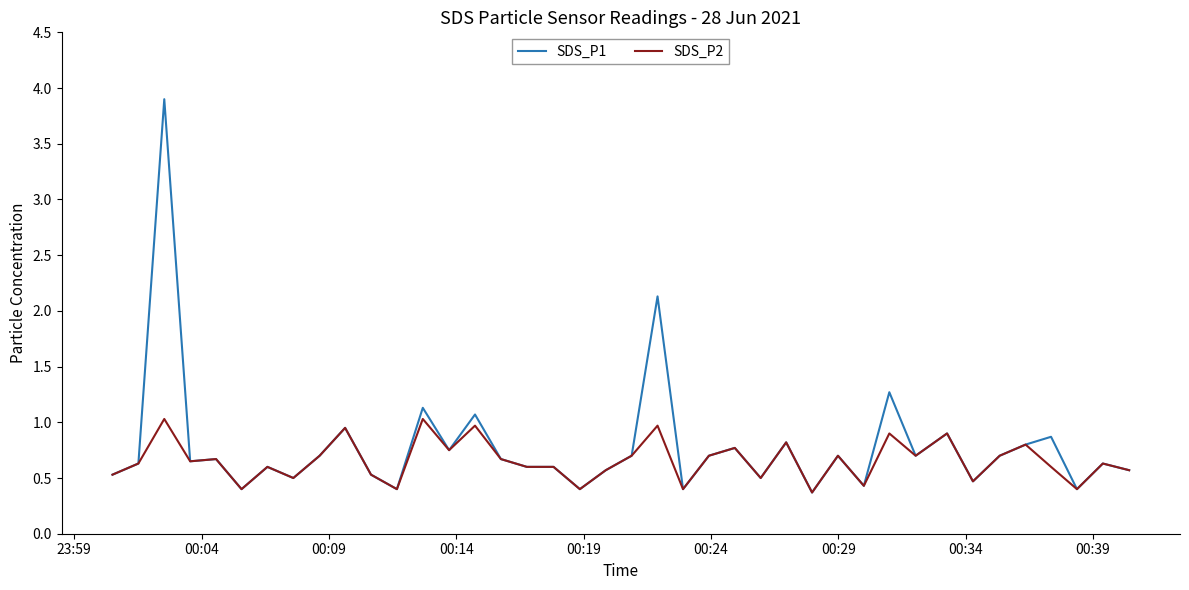

List the series in order of their overall mean, highest first.

SDS_P1, SDS_P2